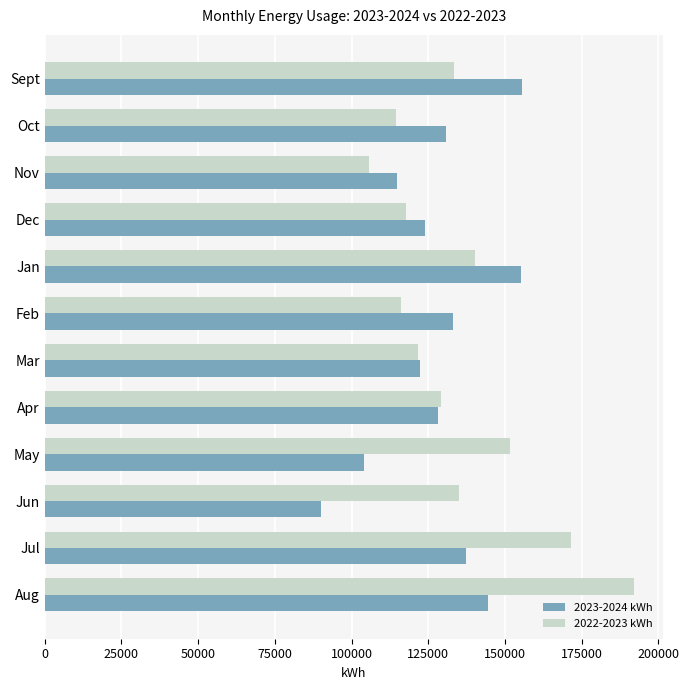

Rank the series at Oct from lowest to highest value.

2022-2023 kWh, 2023-2024 kWh